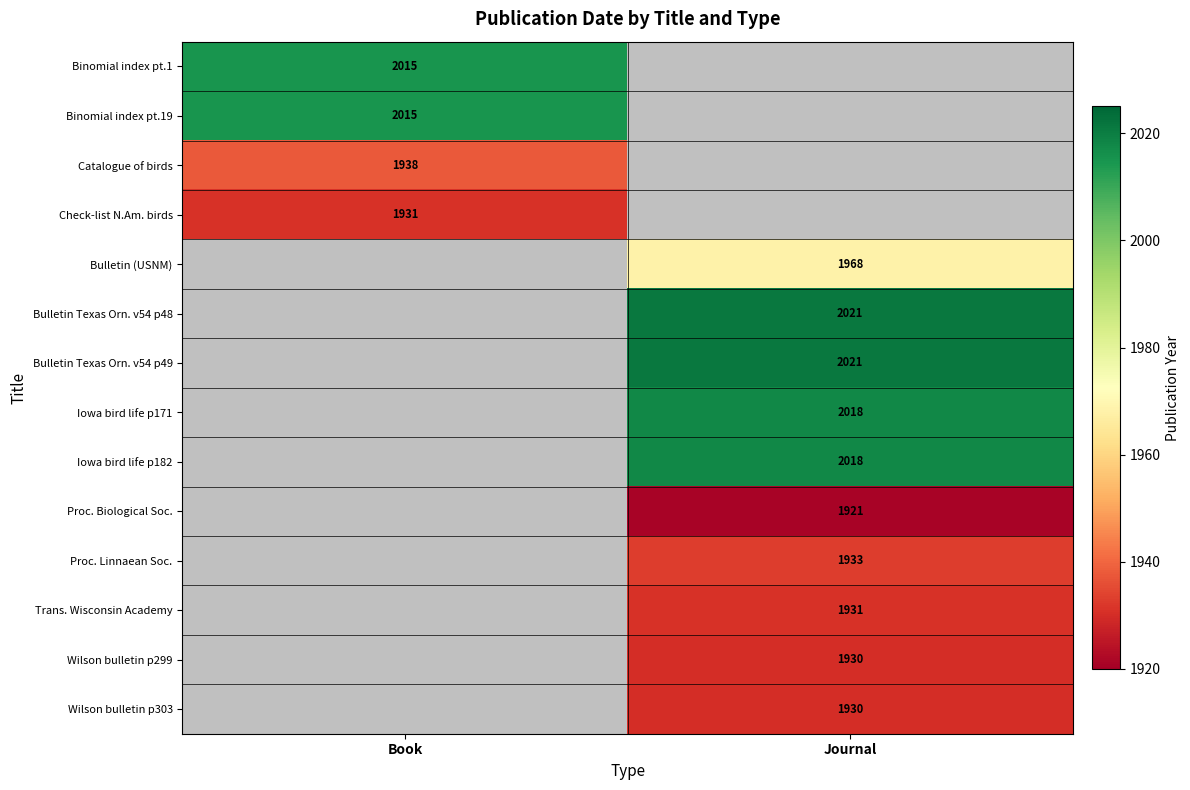

Which label corresponds to the smallest value in the chart?

Journal